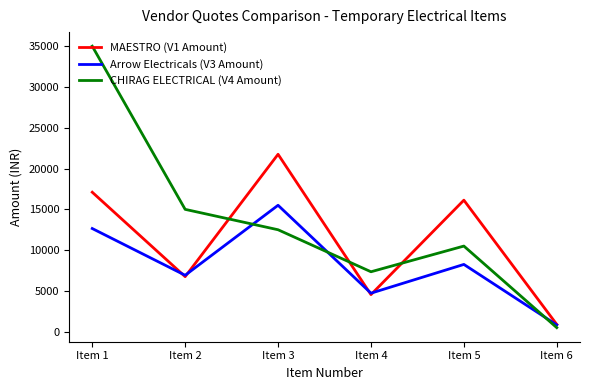

Between Item 2 and Item 5, which series saw the biggest shift?

MAESTRO (V1 Amount)